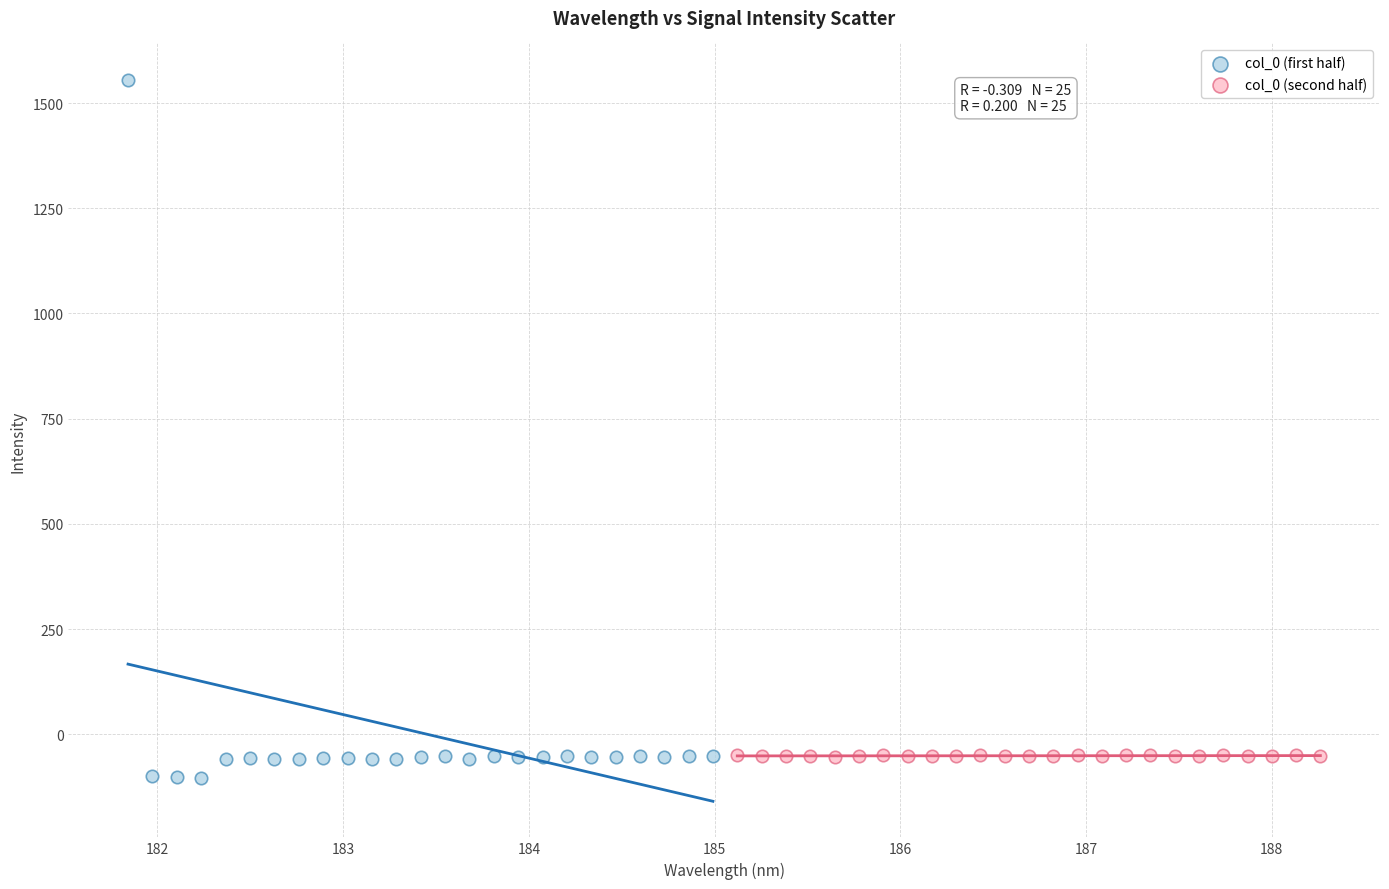

Which series reaches the maximum Y coordinate?

col_0 (first half)